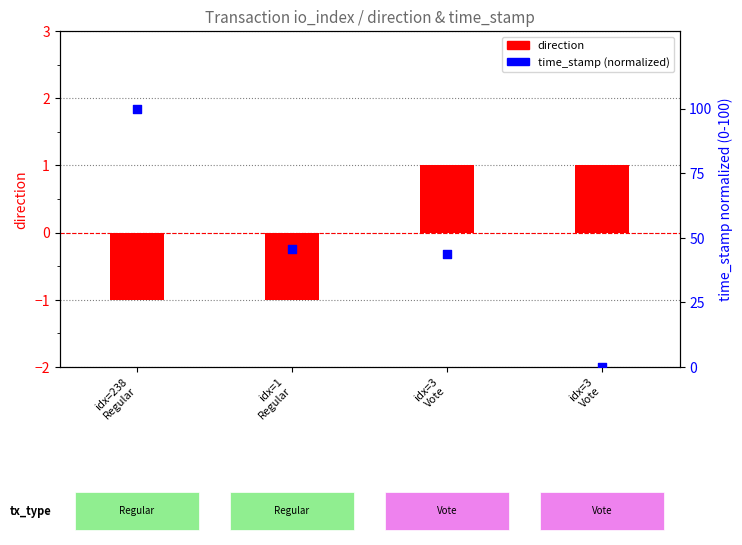

Is the value of direction at idx=1
Regular greater than the value of time_stamp (normalized) at idx=3
Vote?

No